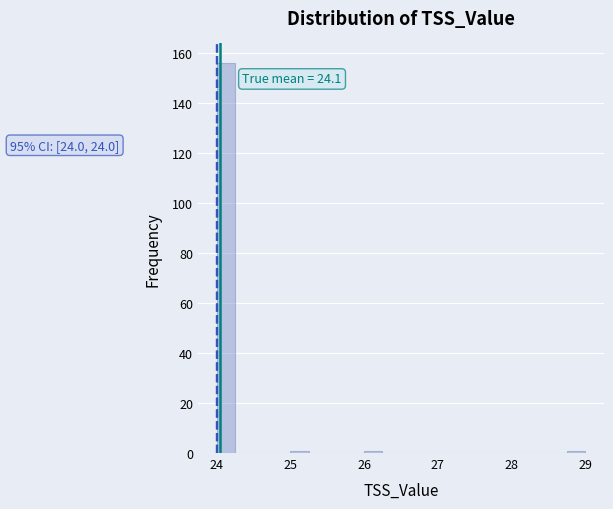

Read against the x-axis, roughly where is the centre of the tallest bar?

24.1